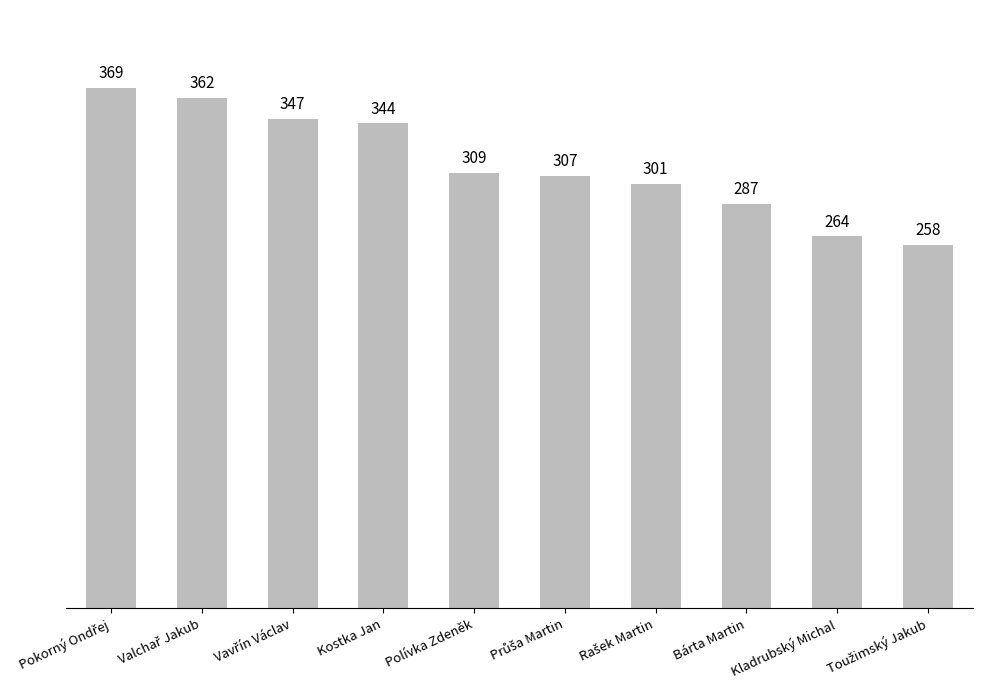

What is the maximum value shown in the chart?

369